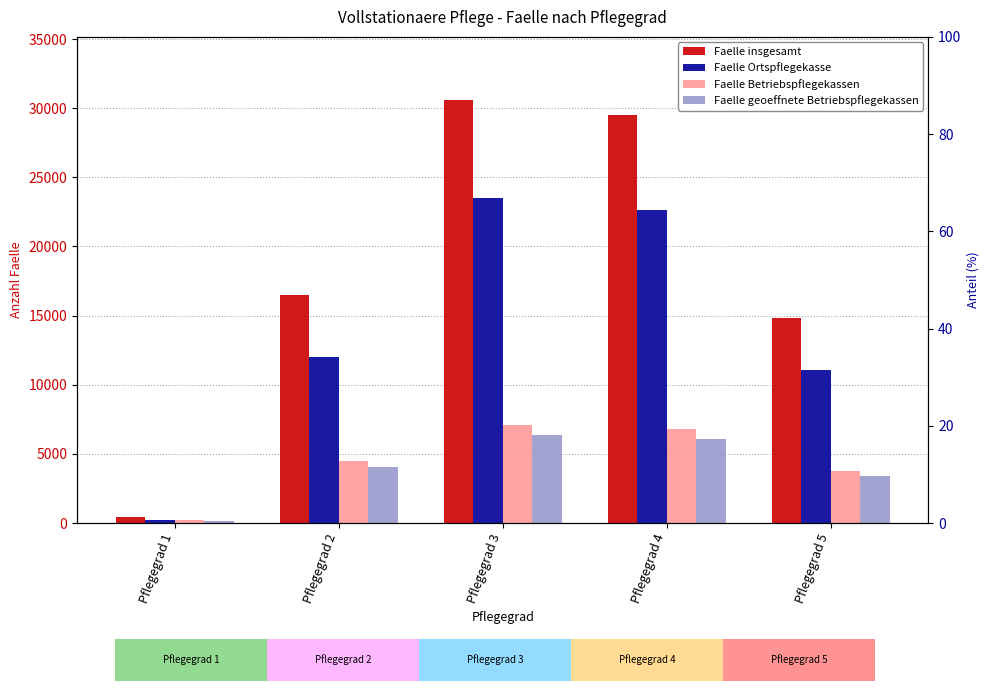

What is the value of the Faelle insgesamt bar at the 2nd from the left?

16457